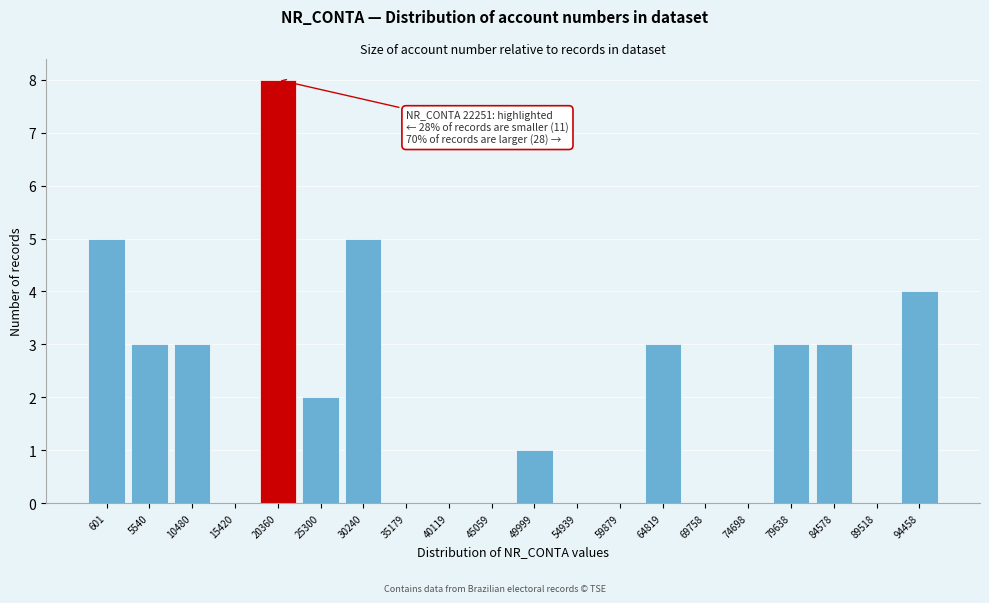

Reading left to right, extract all data points from this chart.

601=5	5540=3	10480=3	15420=0	20360=8	25300=2	30240=5	35179=0	40119=0	45059=0	49999=1	54939=0	59879=0	64819=3	69758=0	74698=0	79638=3	84578=3	89518=0	94458=4